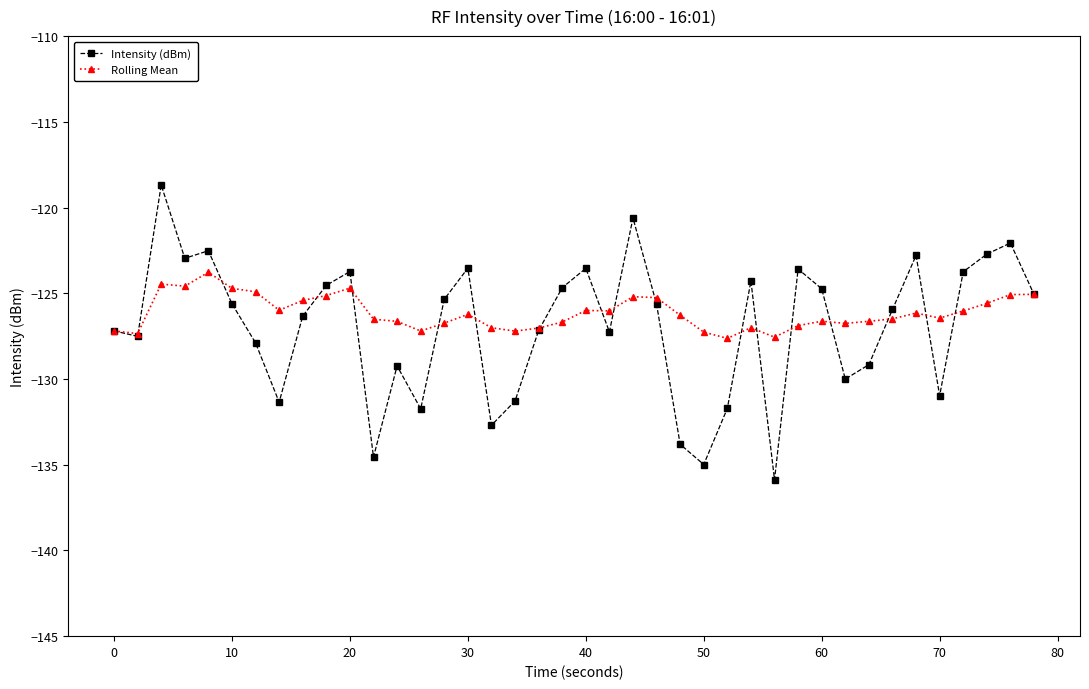

What is the highest value of the Intensity (dBm) series?

-118.7